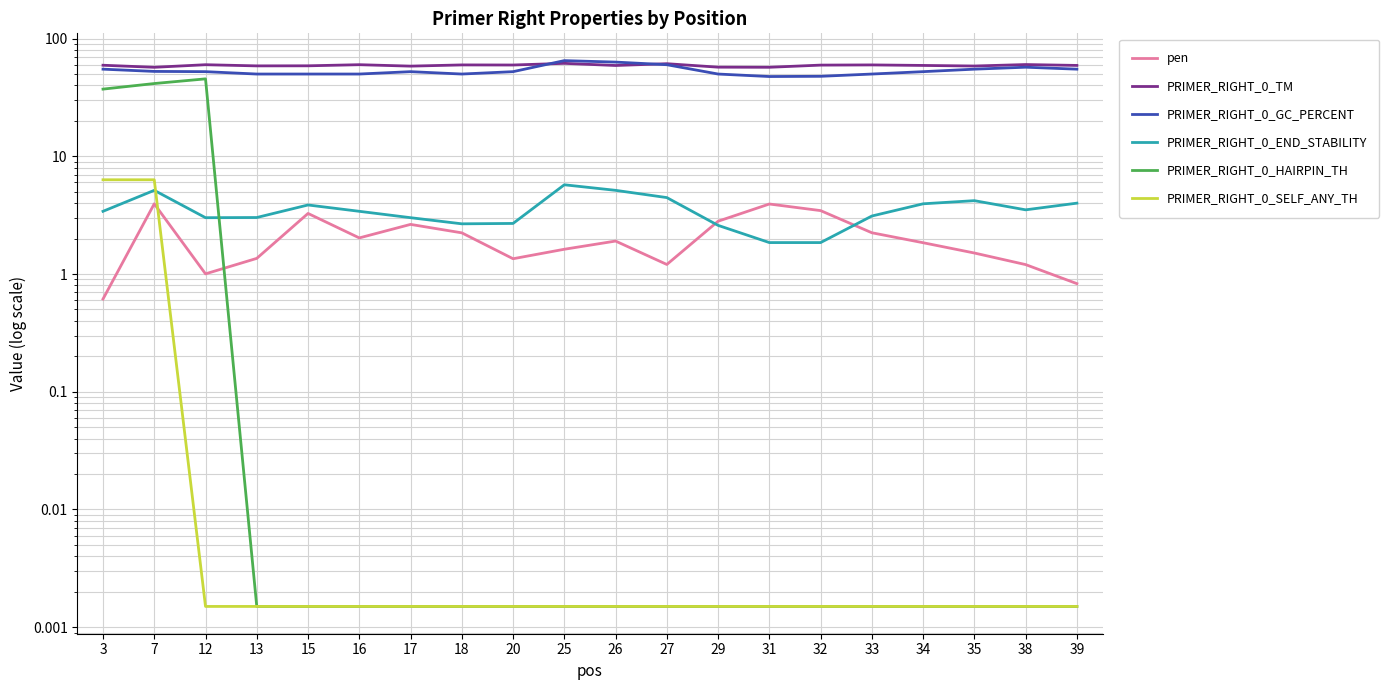

Where is the first local maximum for pen?

7